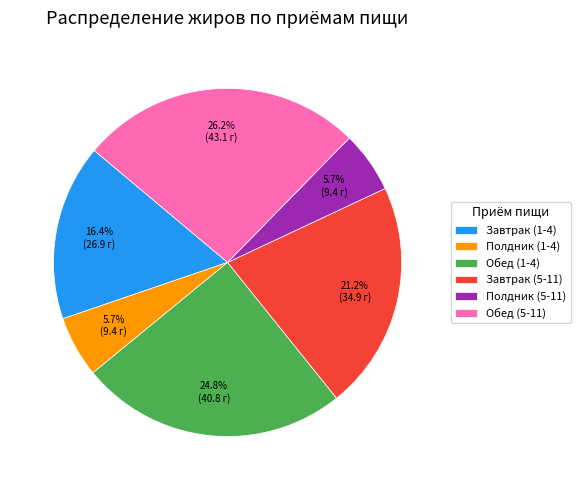

To the nearest percent, what is the average slice percentage?

17%